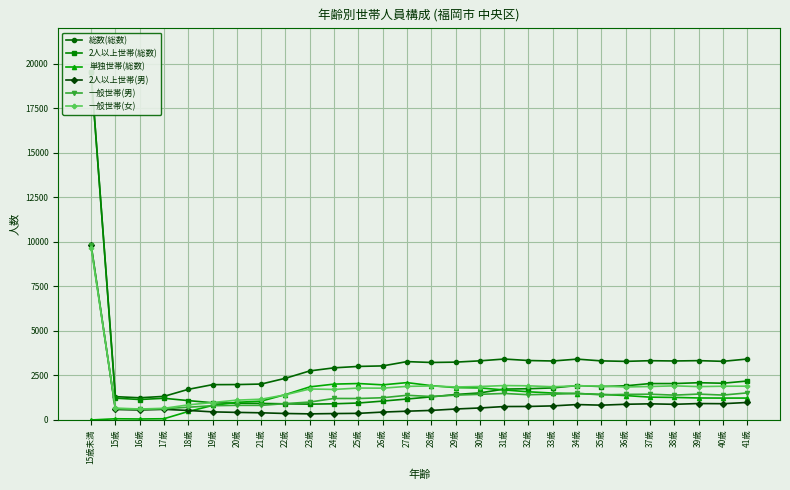

What is the value of the 総数(総数) point at the 28th from the left?

3423